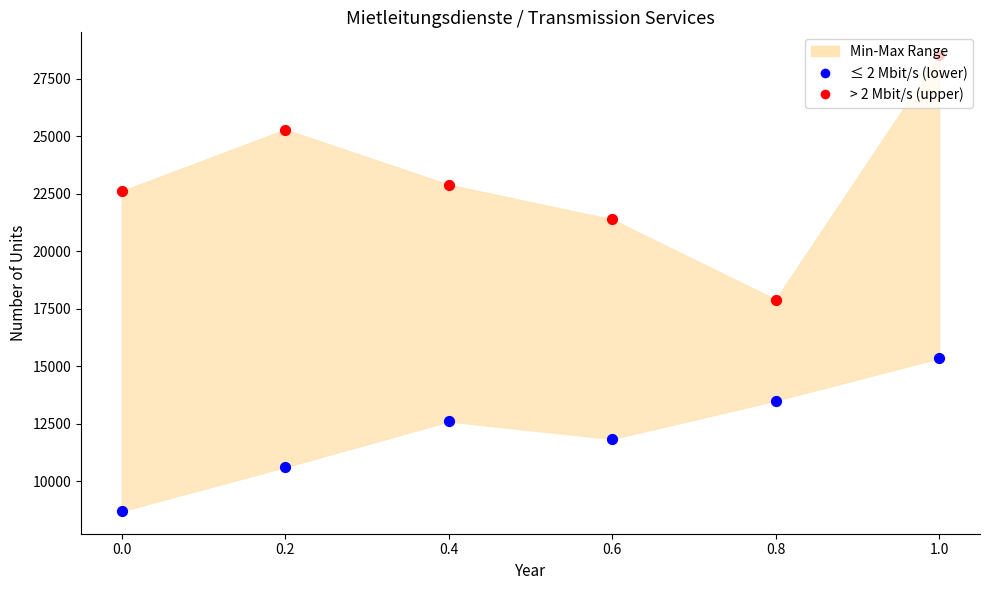

Which series has the largest total across all categories?

> 2 Mbit/s (upper)